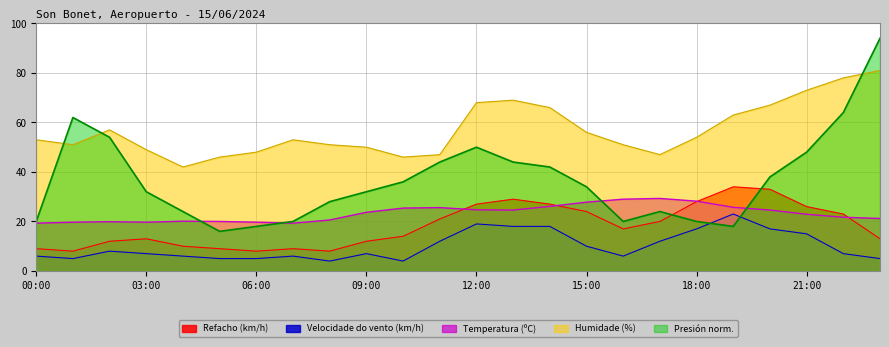

Read the Velocidade do vento (km/h) value at 05:00.

5.0